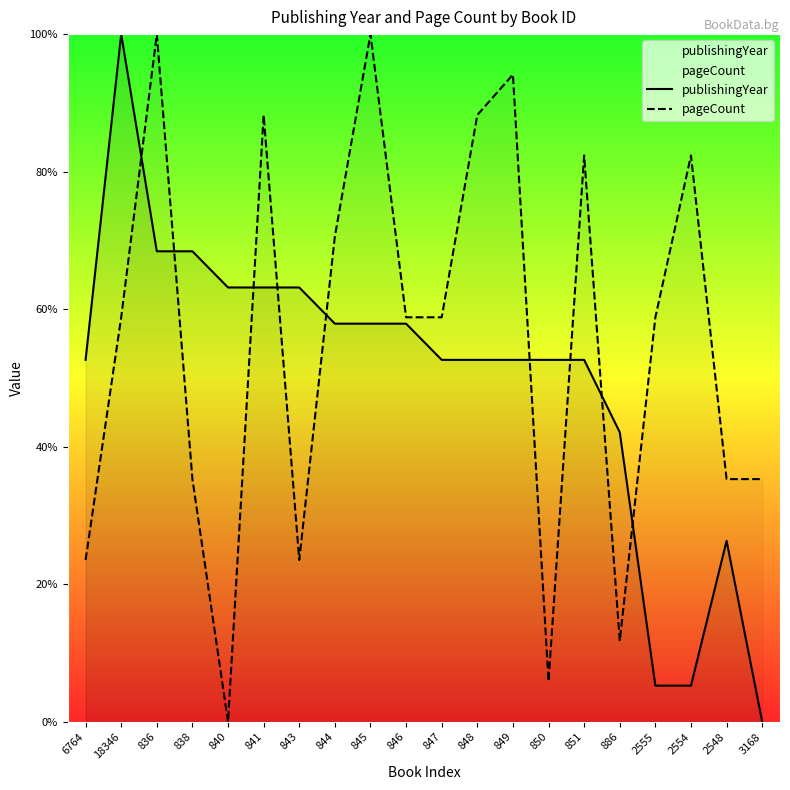

Does the chart display data point markers on the line(s)?

No